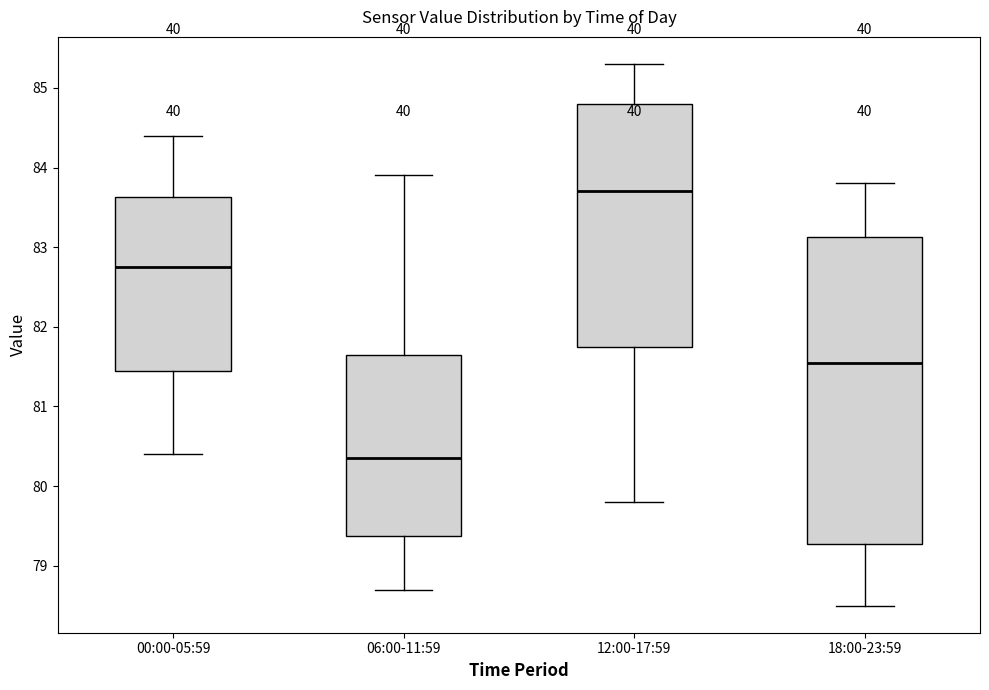

Reading left to right, transcribe this box plot: for each box, give where its median line is, the range the box spans, and where its two whiskers end, as read against the y-axis. The values are not printed on the chart, so give them approximately, as read against the axis.

00:00-05:59: median 82.8, box 81.5 to 83.6, whiskers 80.4 to 84.4
06:00-11:59: median 80.4, box 79.4 to 81.7, whiskers 78.7 to 83.9
12:00-17:59: median 83.7, box 81.8 to 84.8, whiskers 79.8 to 85.3
18:00-23:59: median 81.6, box 79.3 to 83.1, whiskers 78.5 to 83.8